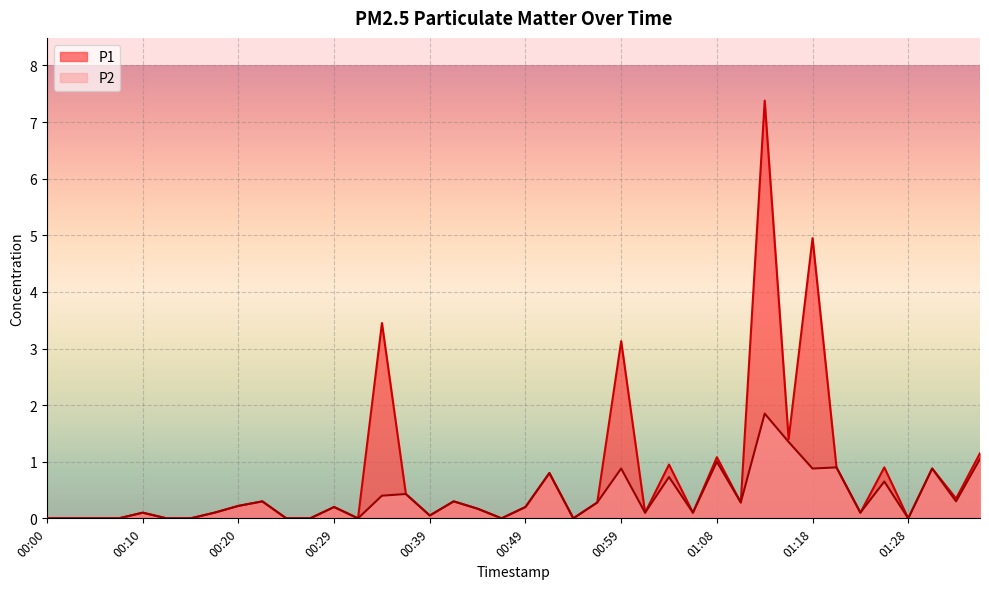

Which series has the widest spread of values?

P1